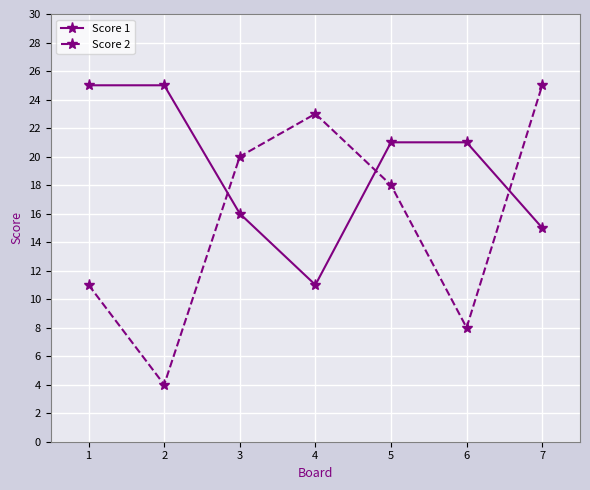

Which series has the largest total across all categories?

Score 1